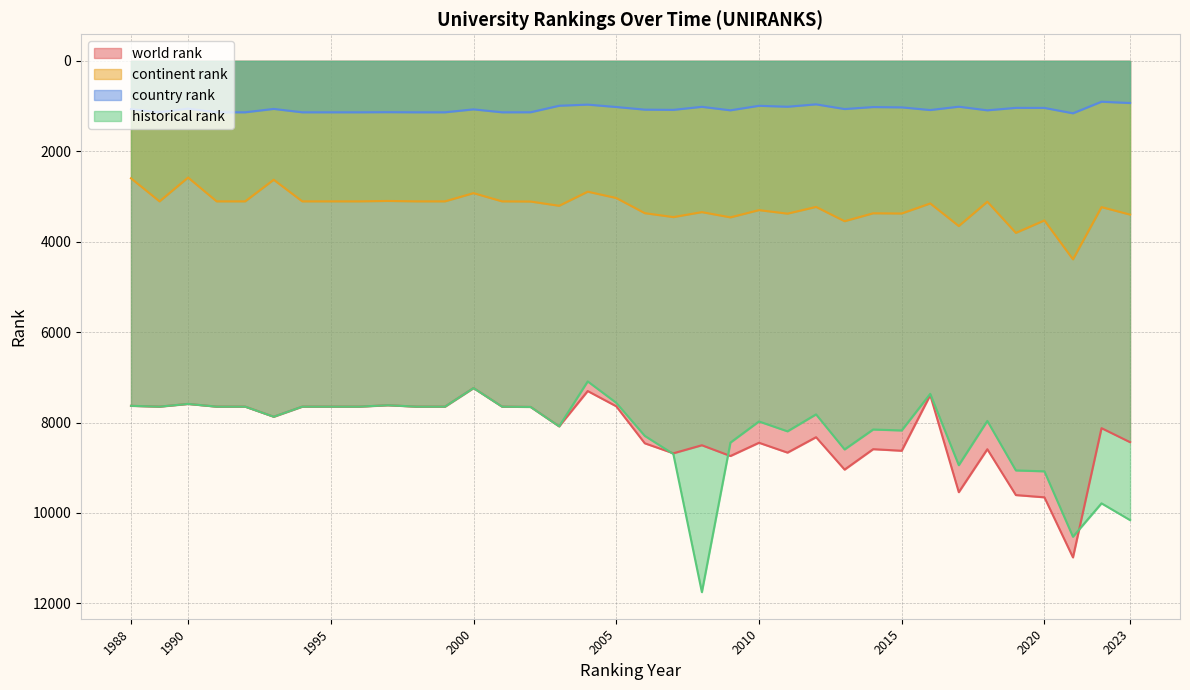

The value of world rank at 1994 is 2152. True or false?

False